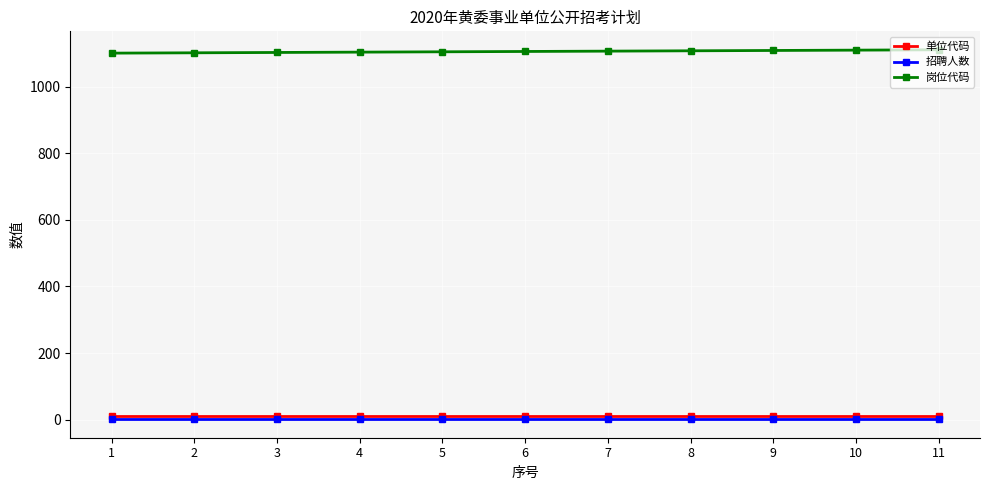

Is this an area chart (filled region under the line)?

No